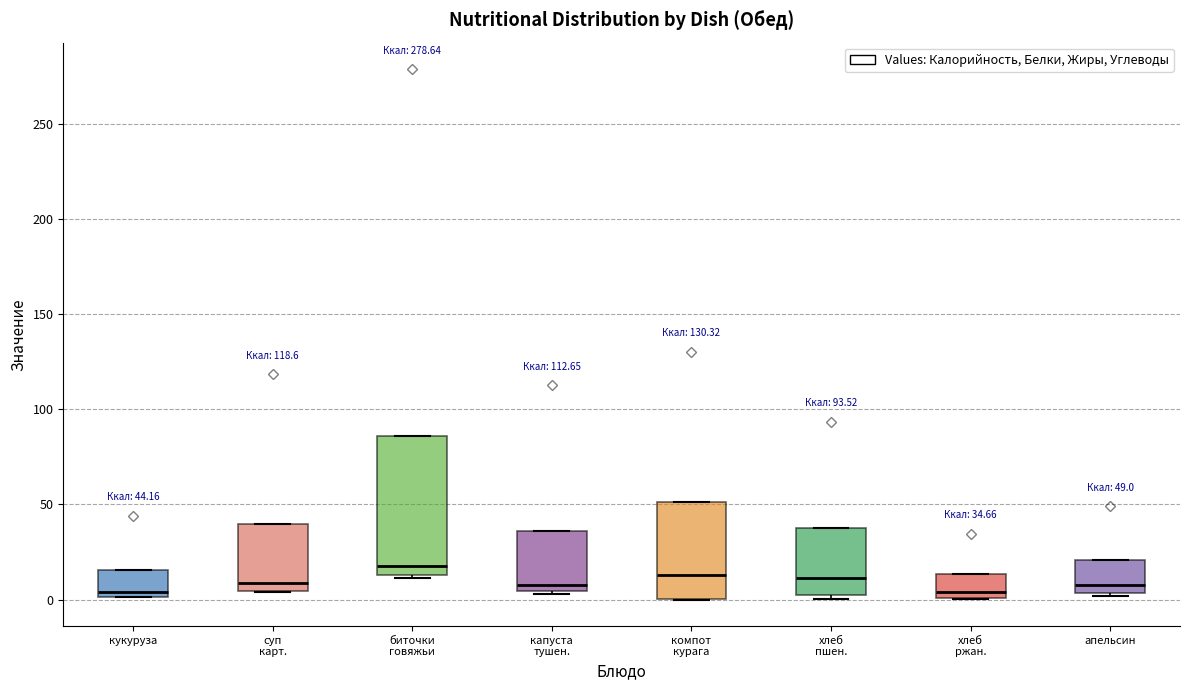

Which box is the tallest, from its lower edge to its upper edge?

биточки говяжьи